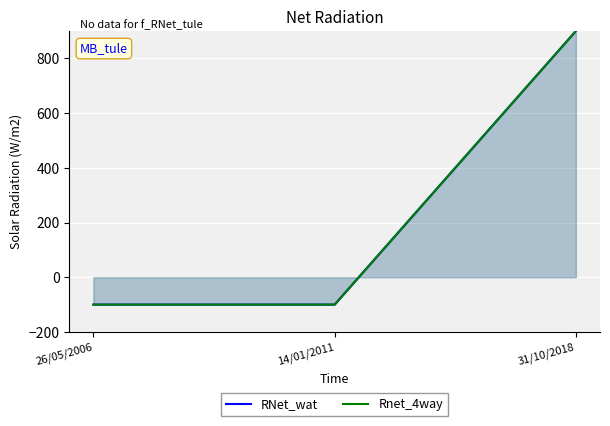

Is the value of RNet_wat at 31/10/2018 greater than the value of Rnet_4way at 31/10/2018?

No